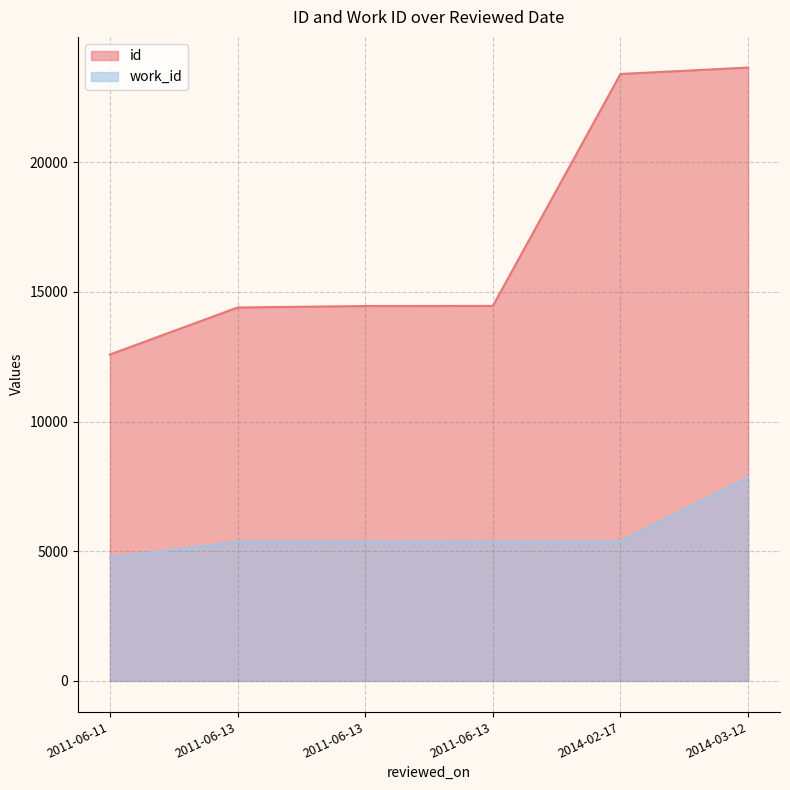

Reading right to left, extract all data points from this chart.

id: 2014-03-12=23652	2014-02-17=23405	2011-06-13=14460	2011-06-13=14456	2011-06-13=14400	2011-06-11=12587
work_id: 2014-03-12=7841	2014-02-17=5379	2011-06-13=5379	2011-06-13=5366	2011-06-13=5366	2011-06-11=4757